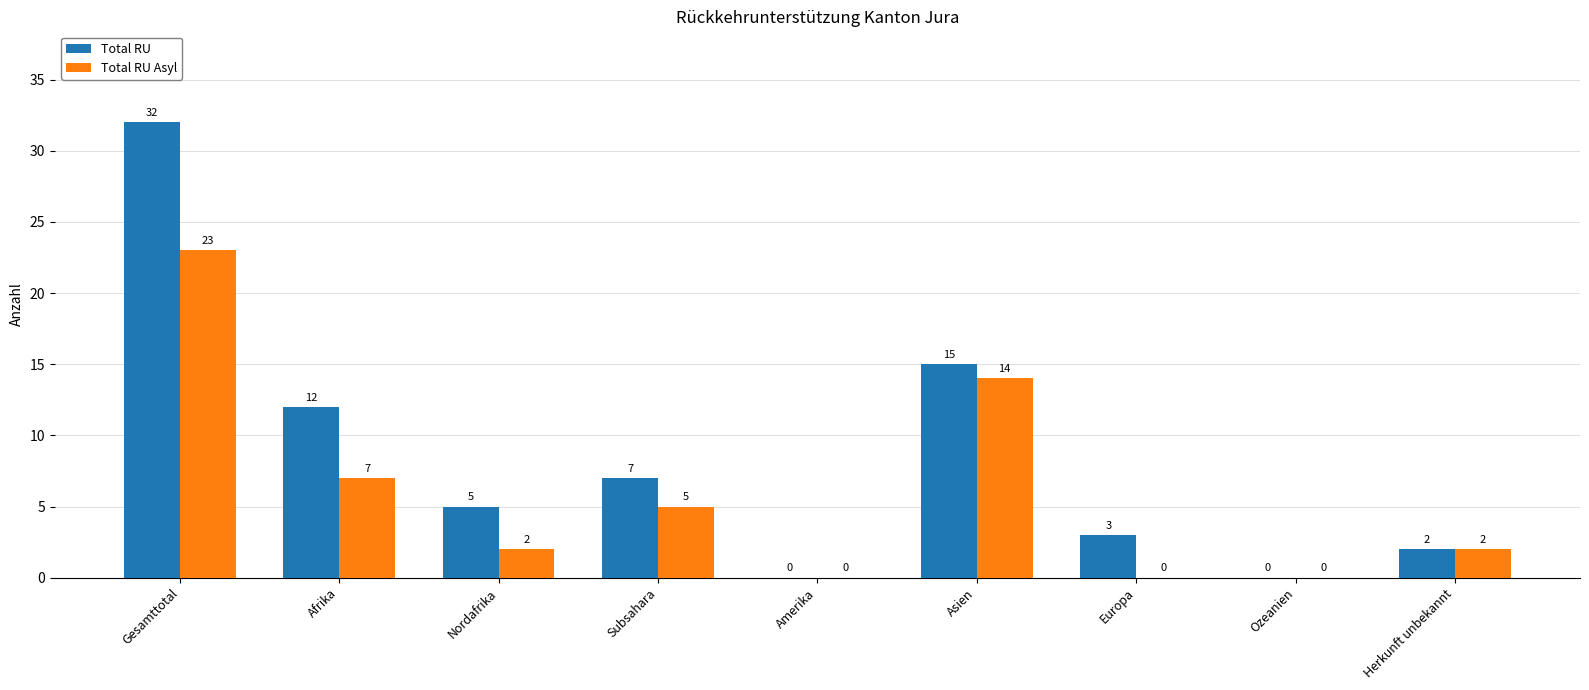

Which series has the largest range (max minus min)?

Total RU